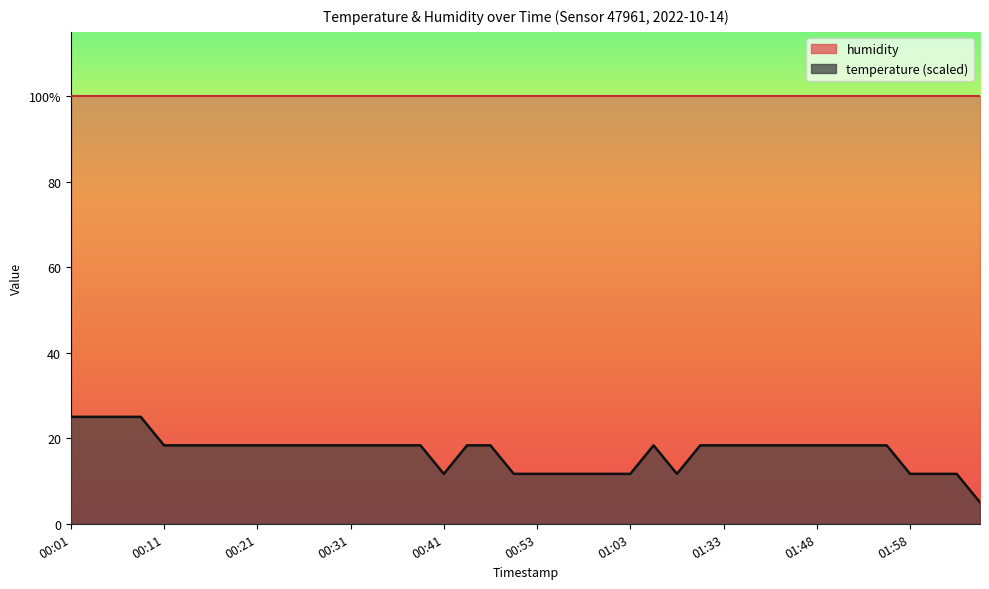

Reading left to right, list all the values displayed in this chart.

25.0	25.0	25.0	25.0	18.3	18.3	18.3	18.3	18.3	18.3	18.3	18.3	18.3	18.3	18.3	18.3	11.7	18.3	18.3	11.7	11.7	11.7	11.7	11.7	11.7	18.3	11.7	18.3	18.3	18.3	18.3	18.3	18.3	18.3	18.3	18.3	11.7	11.7	11.7	5.0